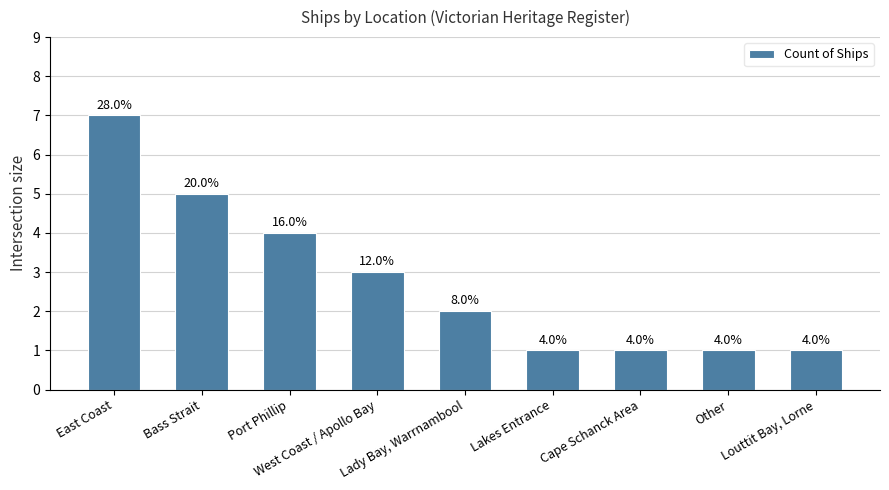

What is the difference between the maximum and minimum values?

6